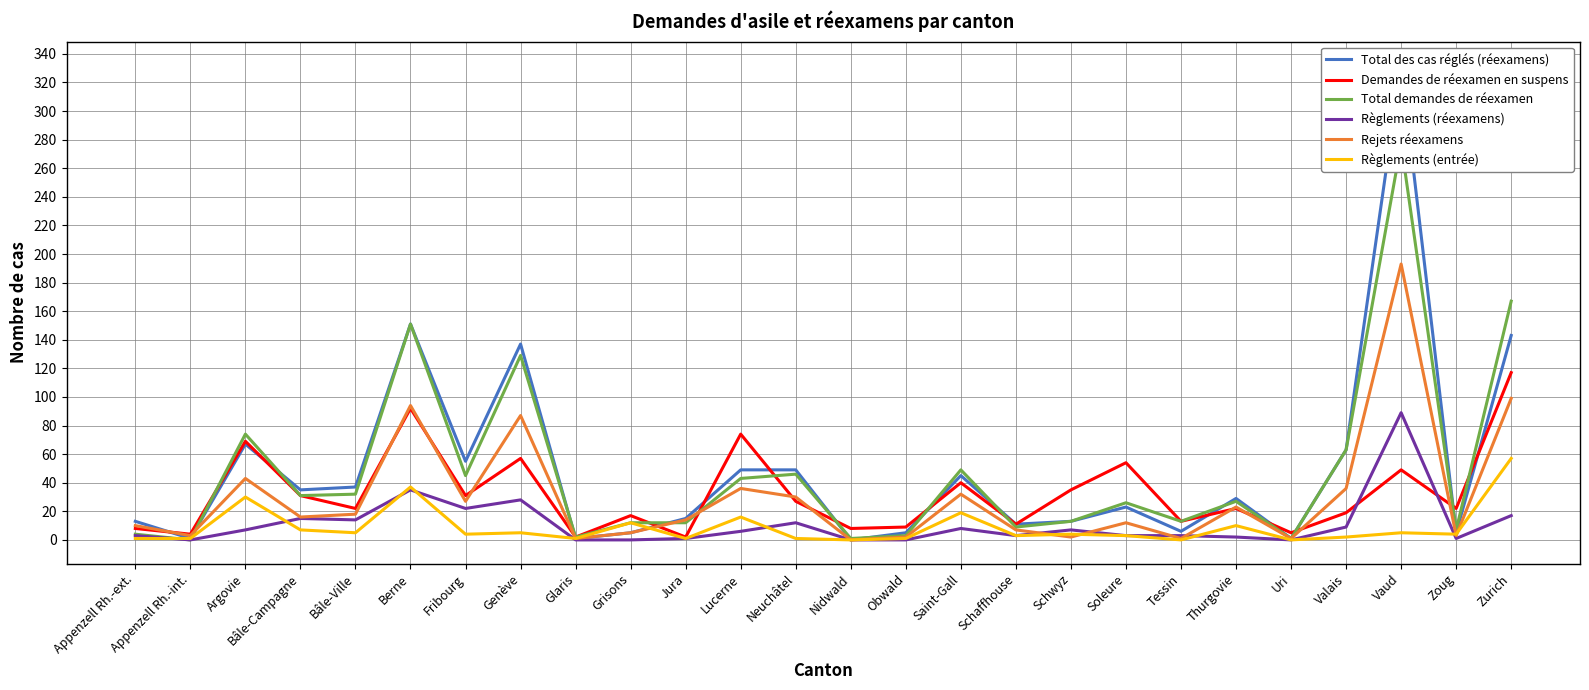

What is the average value of the Règlements (réexamens) series?

11